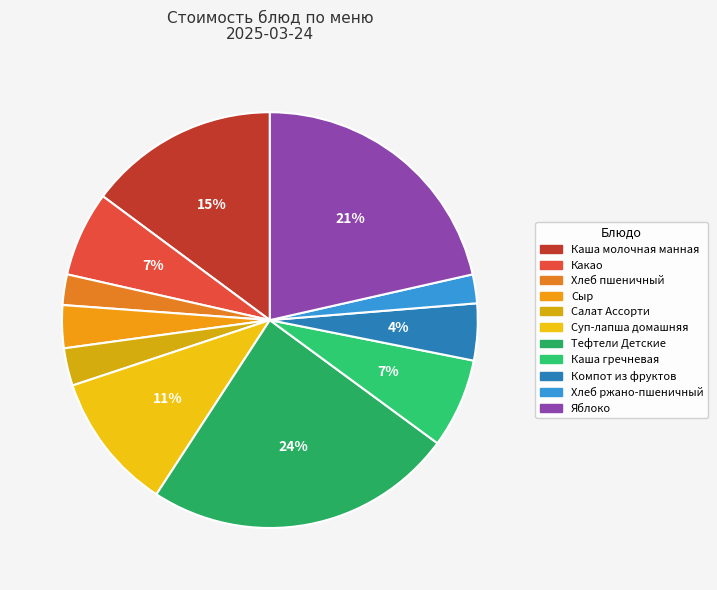

Is Суп-лапша домашняя the majority of the pie?

No